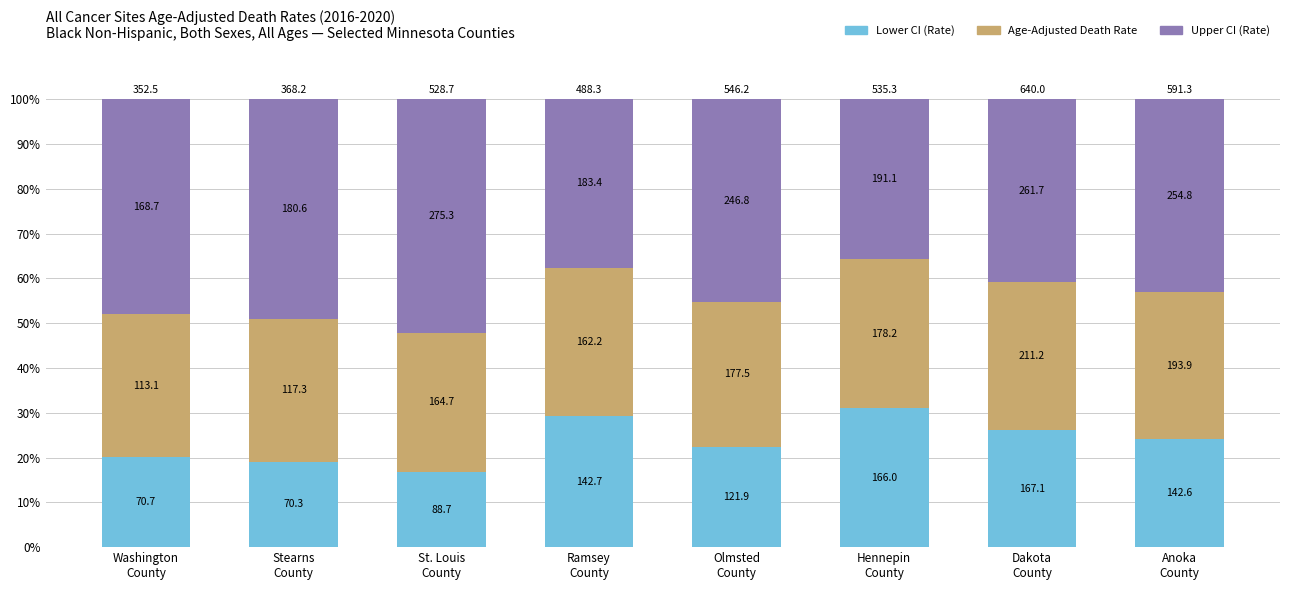

How many bars are there in total?

8